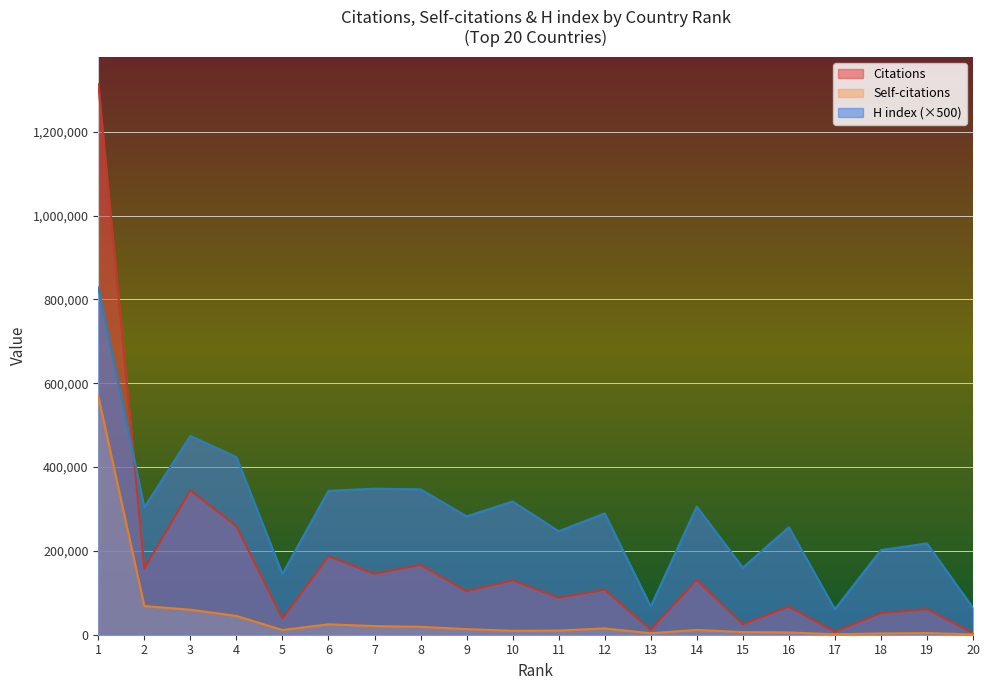

At which label does Self-citations first exceed 11497?

1